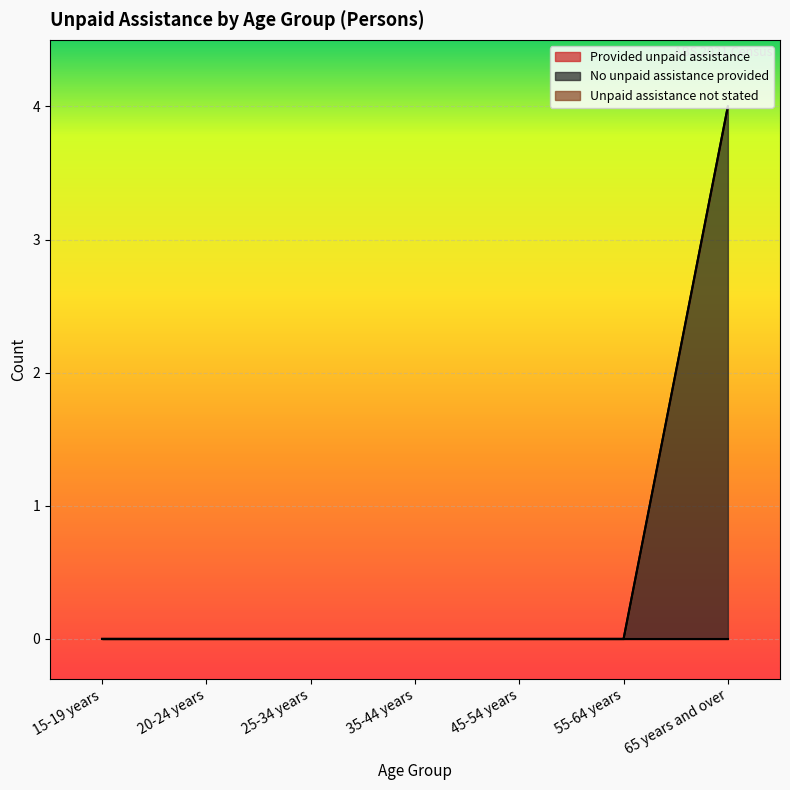

What is the maximum value for No unpaid assistance provided?

4